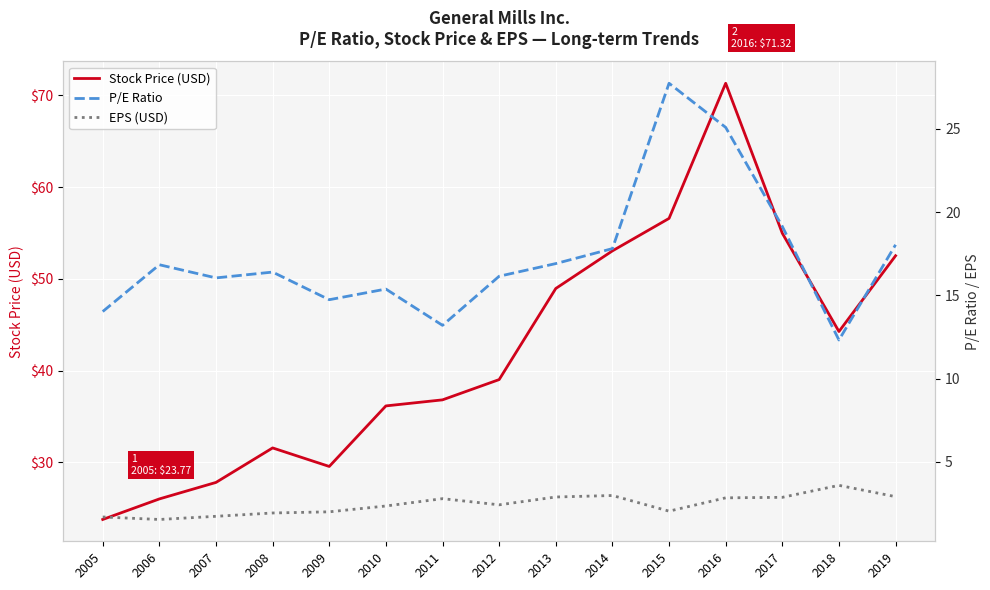

Read the Stock Price (USD) value at 2018.

44.3